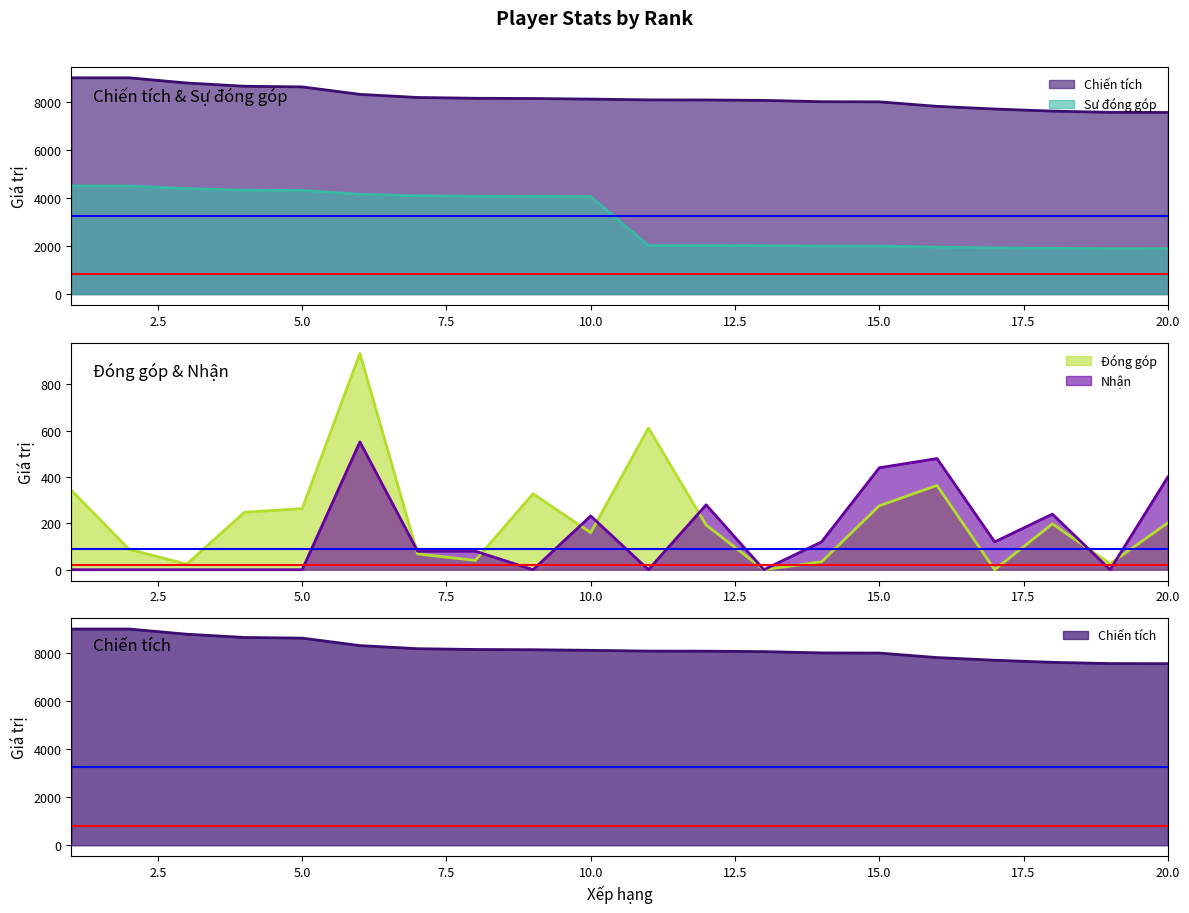

True or false: Chiến tích has more than 1 interior local peaks.

False